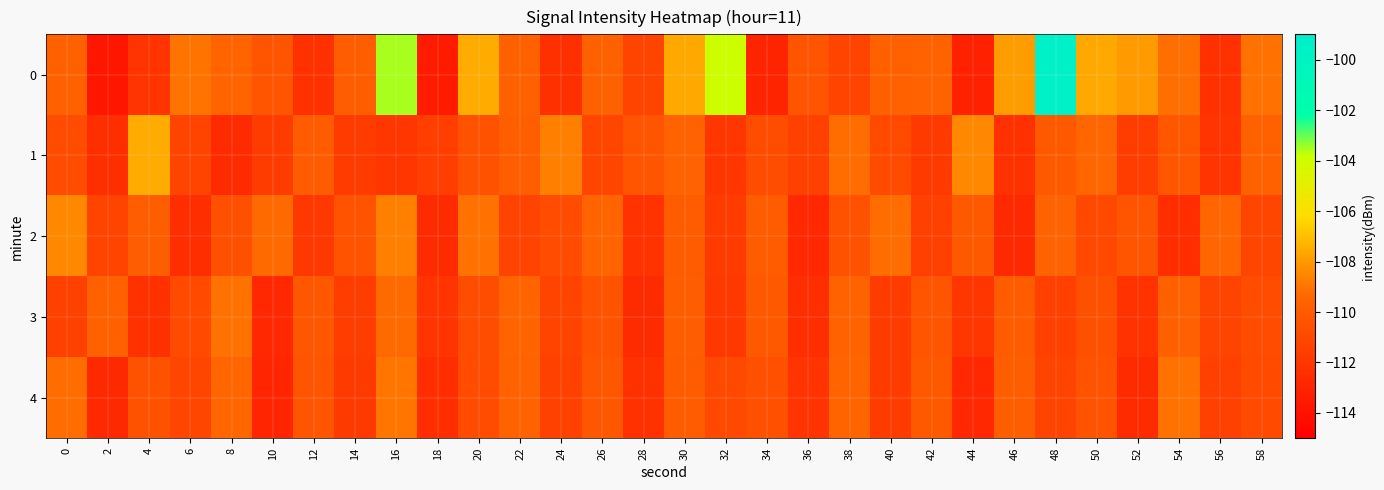

What is the total value across all series at 42?

-553.3